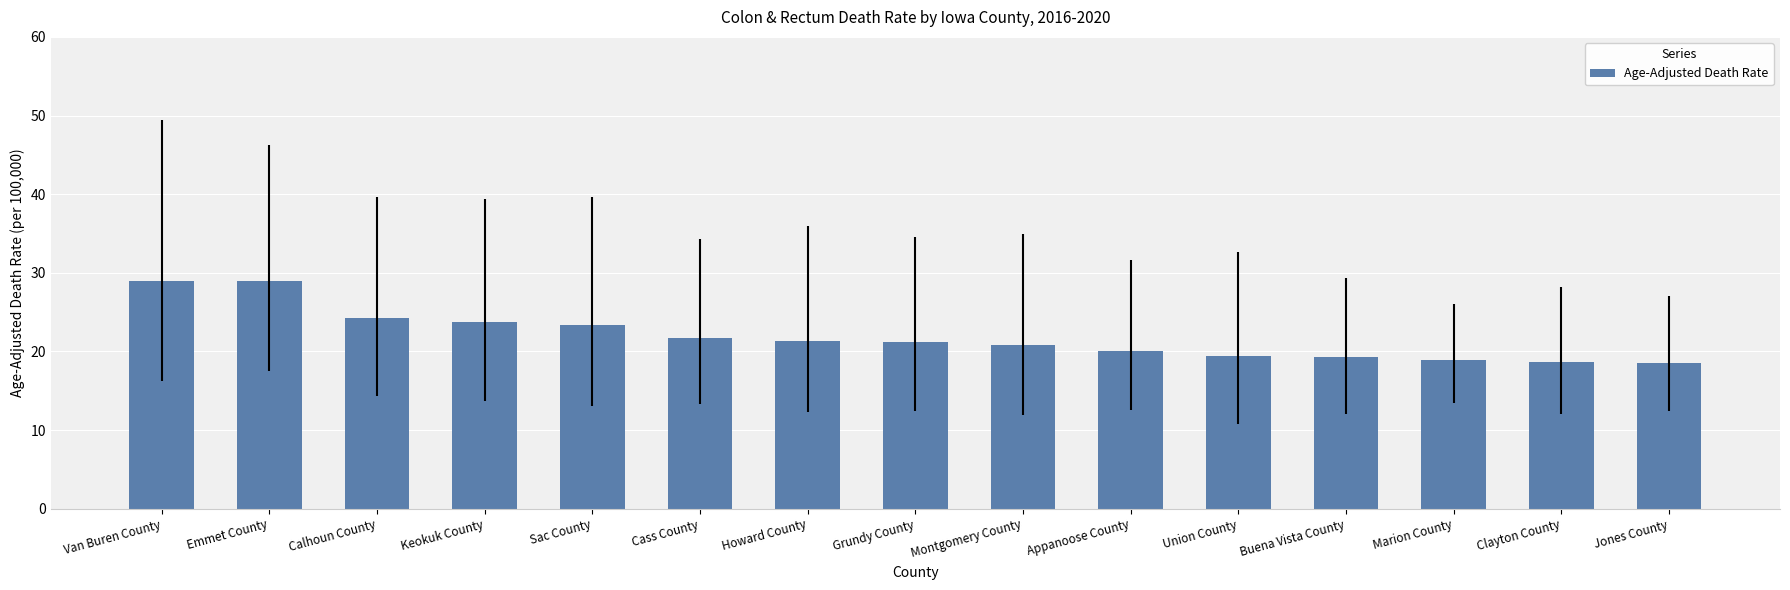

Is it true that the value at Grundy County is 21.2?

True